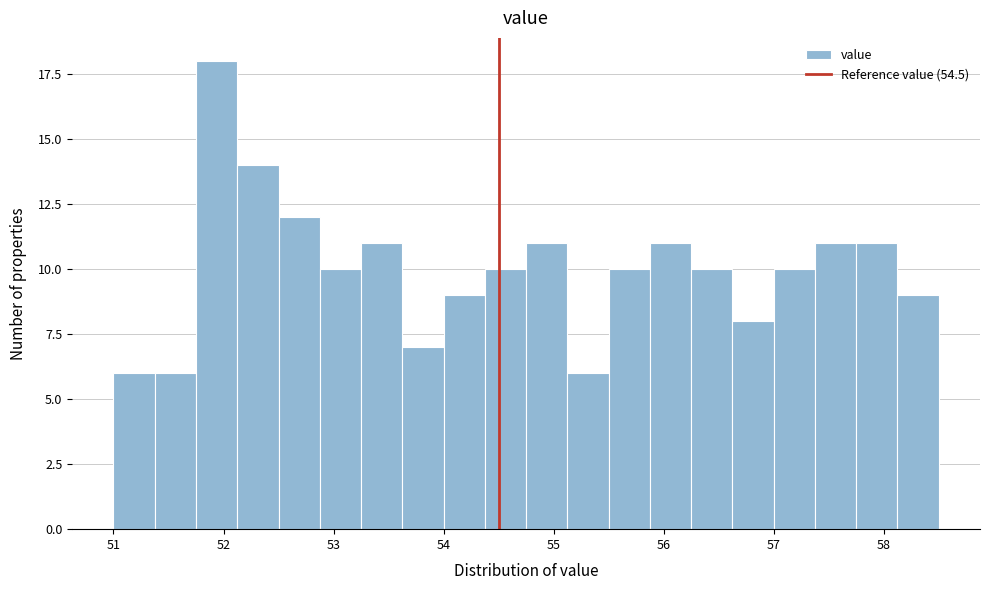

Around what value on the x-axis is the tallest bar? Give the approximate position of its centre, as read against the axis.

51.9